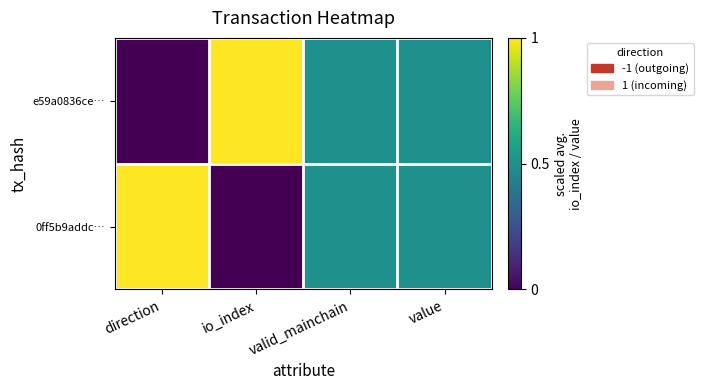

At which category does the chart reach its peak across all series?

io_index